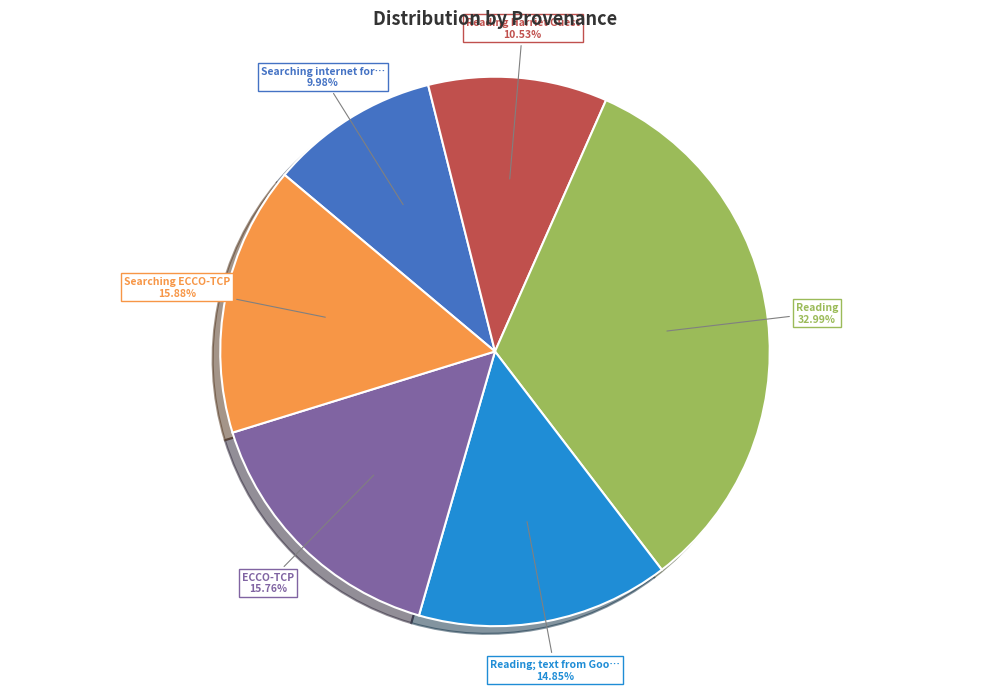

Is there a majority slice in this chart?

No